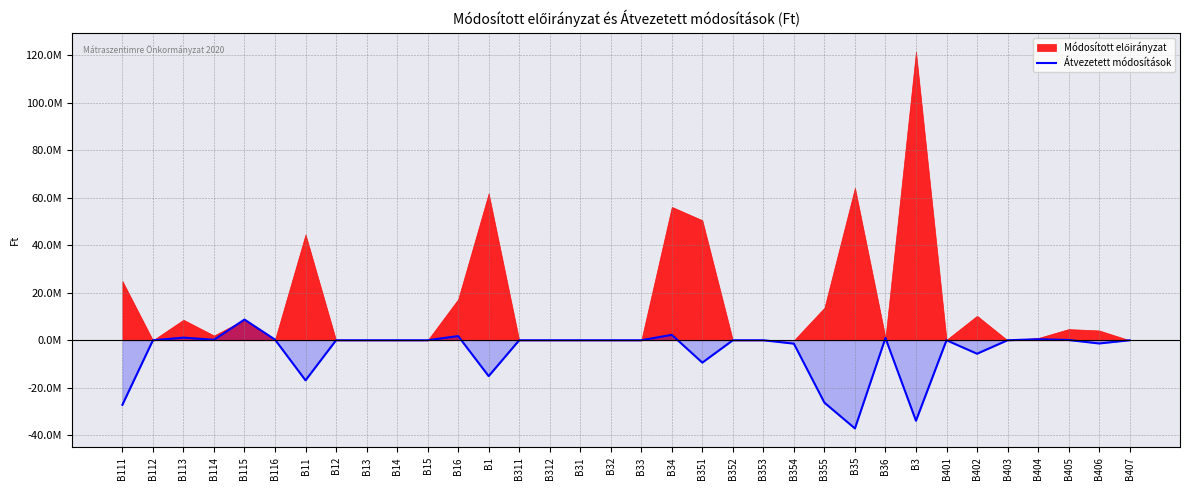

Is it true that the value at B351 is -15835037?

False